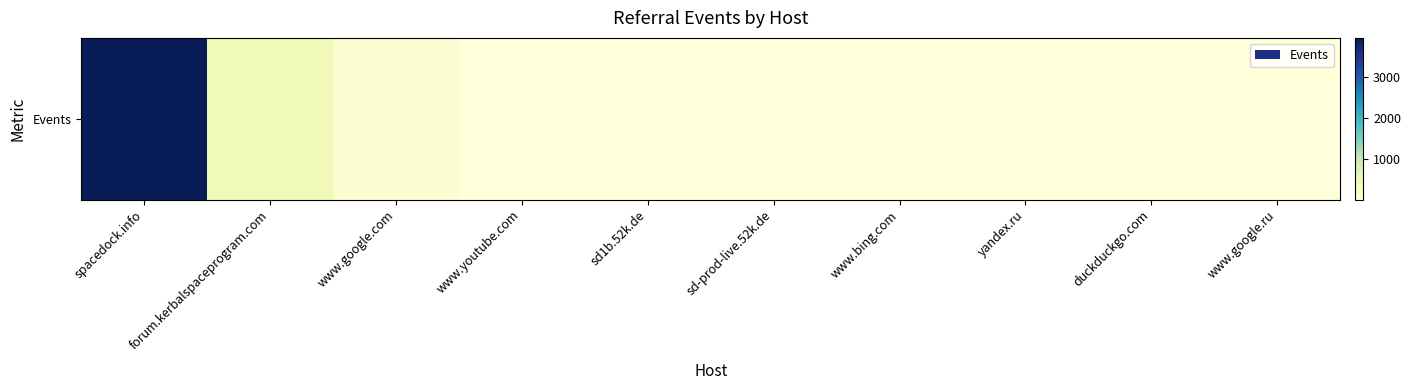

Which has a higher value, www.bing.com or forum.kerbalspaceprogram.com?

forum.kerbalspaceprogram.com